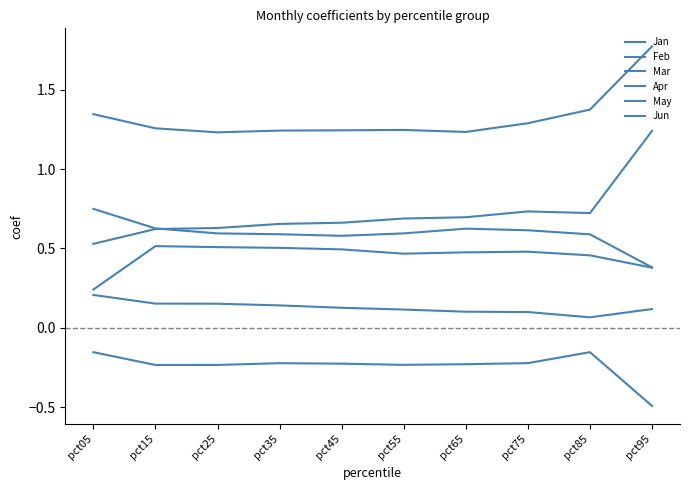

Does the chart have visible grid lines?

No